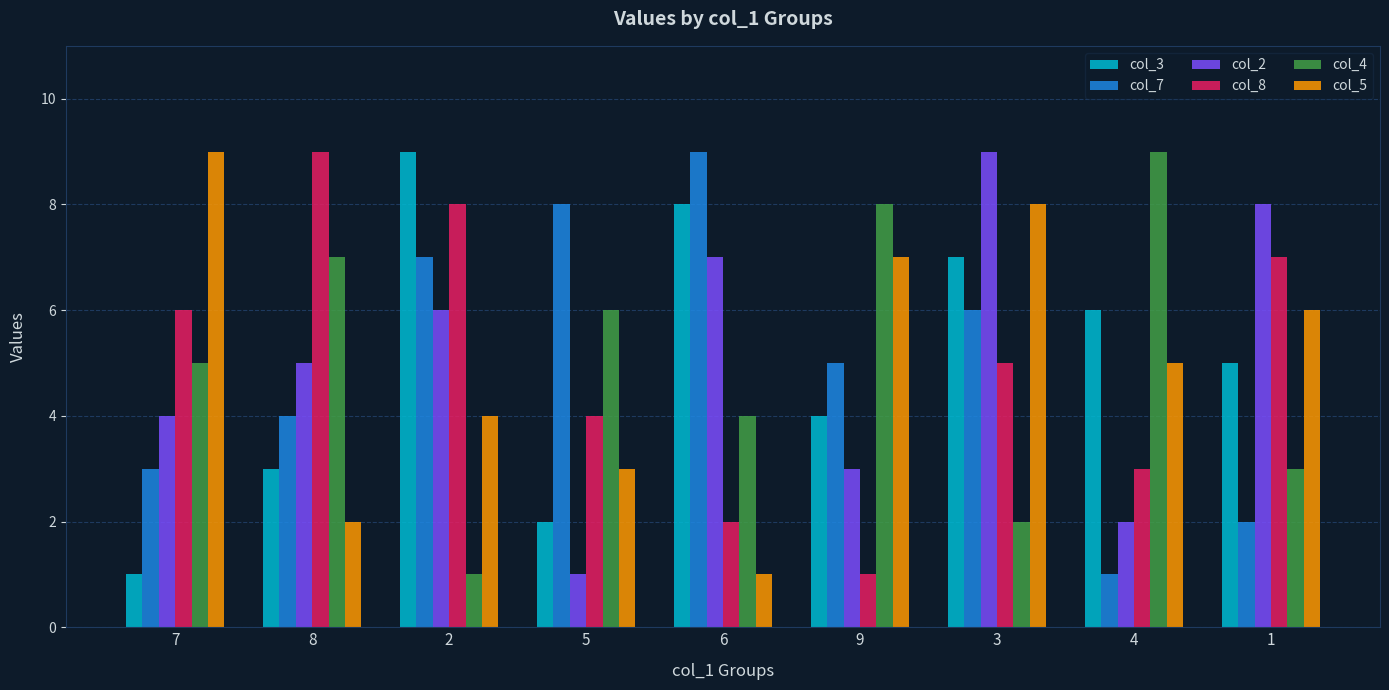

What is the total value across all series at 7?

28